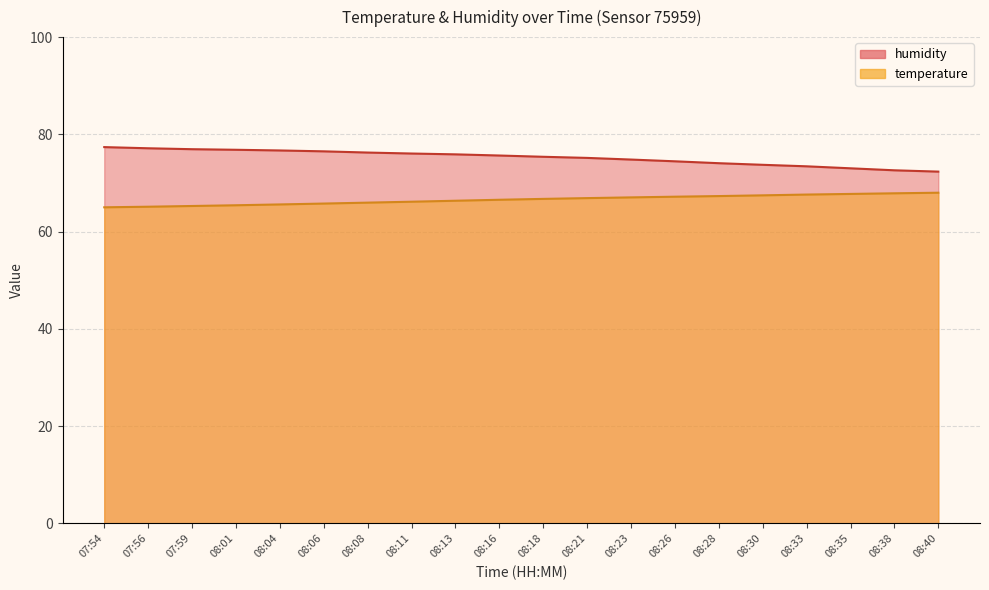

Is the value of humidity at 07:54 greater than the value of temperature at 08:11?

Yes